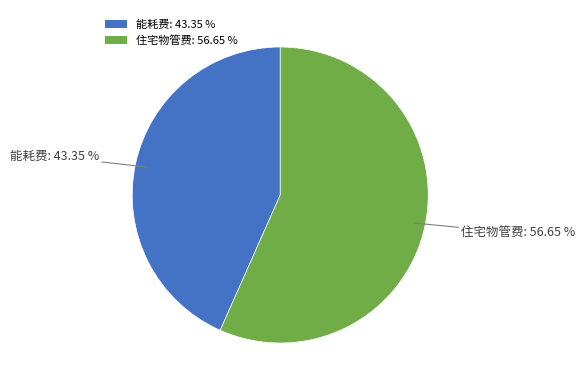

Which slice is the largest?

住宅物管费: 56.65 %